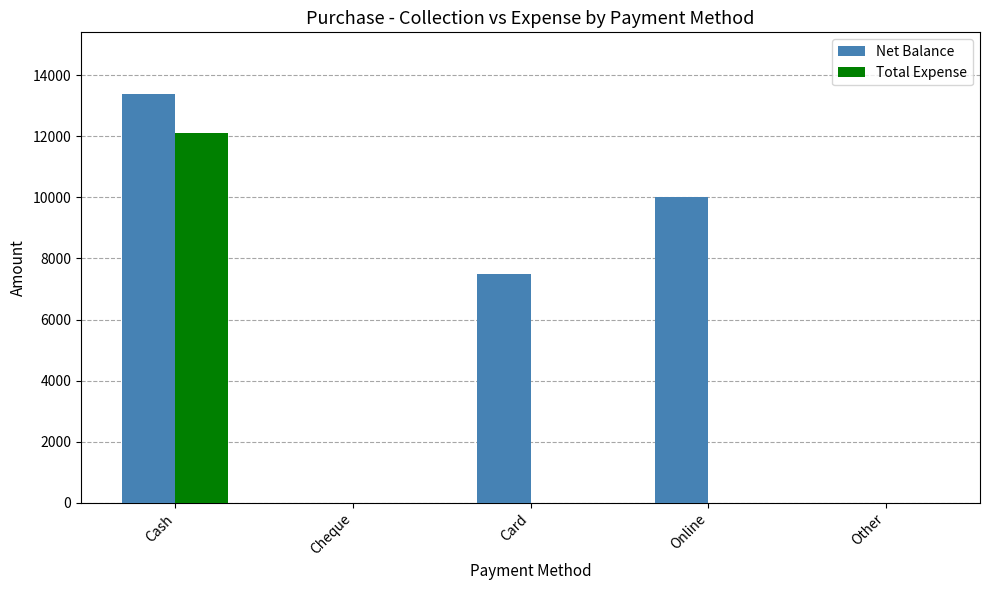

The Net Balance series shows 0 at Cheque. True or false?

True